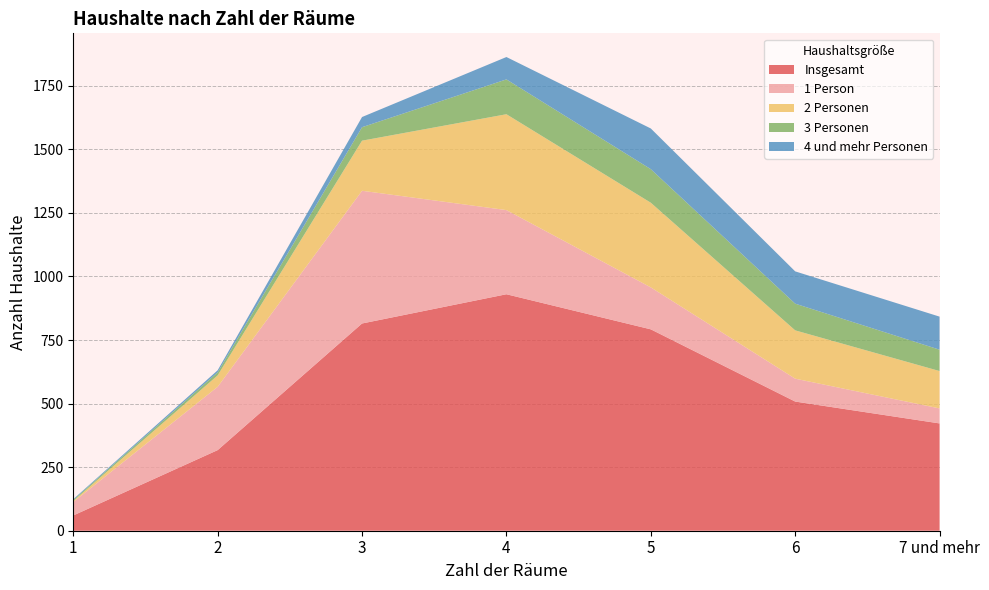

Reading left to right, list all the values displayed in this chart.

Insgesamt: 60	317	815	930	792	508	422
1 Person: 53	249	522	331	165	90	59
2 Personen: 4	45	197	377	333	190	147
3 Personen: 4	12	53	137	132	105	84
4 und mehr Personen: 3	8	40	88	160	127	130